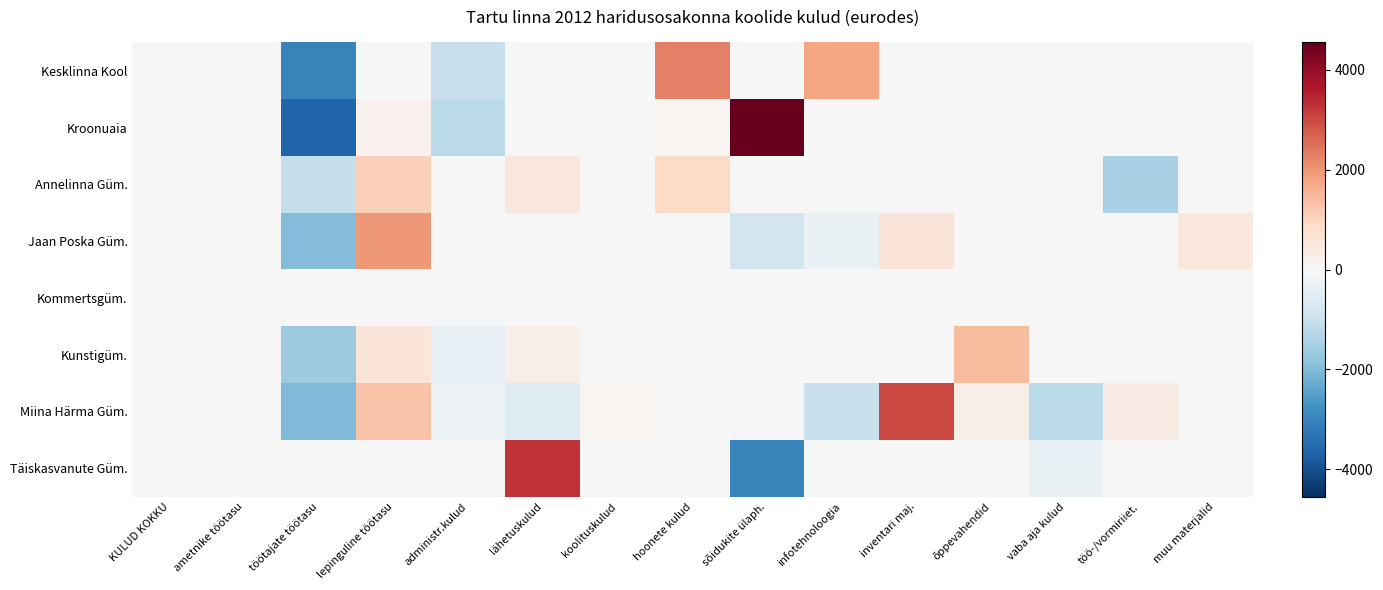

What is the spread (max minus min) of values at ametnike töötasu?

23